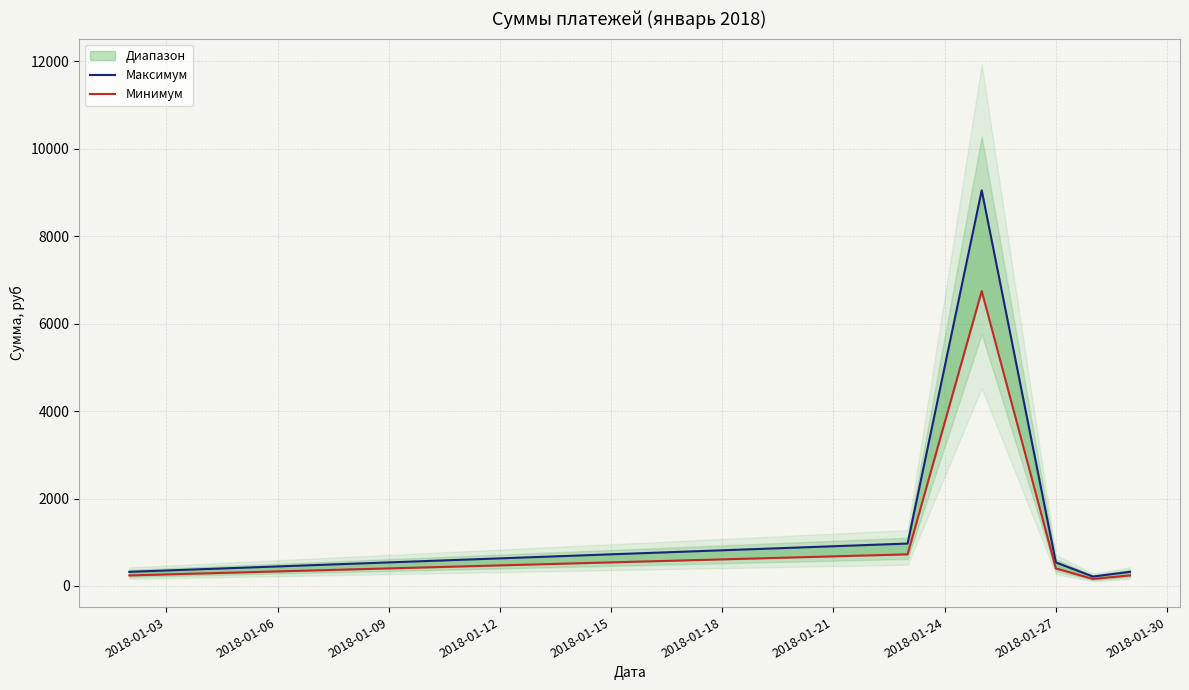

Which series changed the most between 2018-01-09 and 2018-01-18?

Максимум